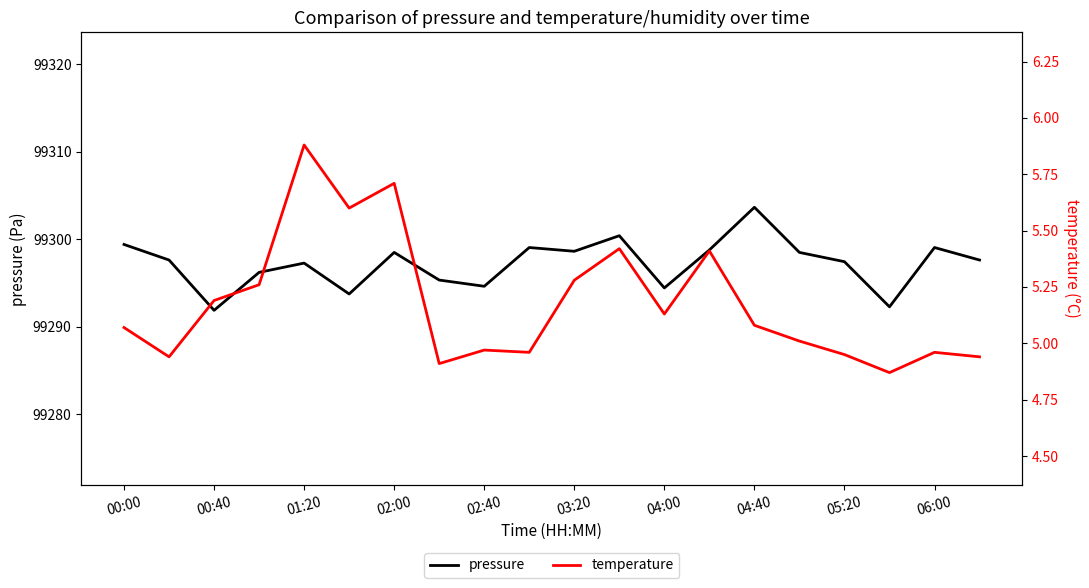

What is the minimum value for pressure?

99291.9